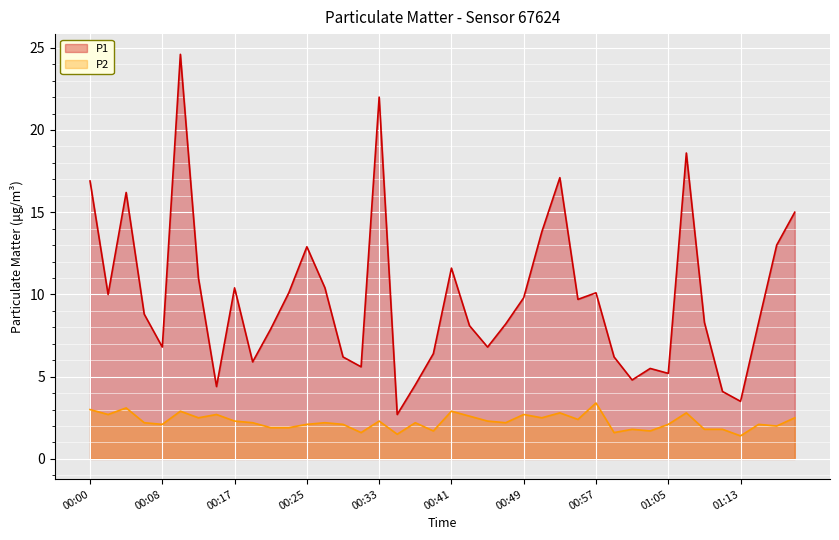

What is the difference between the P2 values at 01:09 and 00:49?

0.9